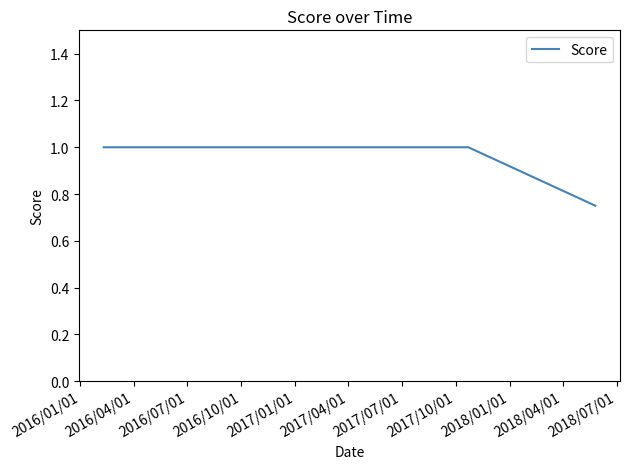

What is the sum of all values?

2.8